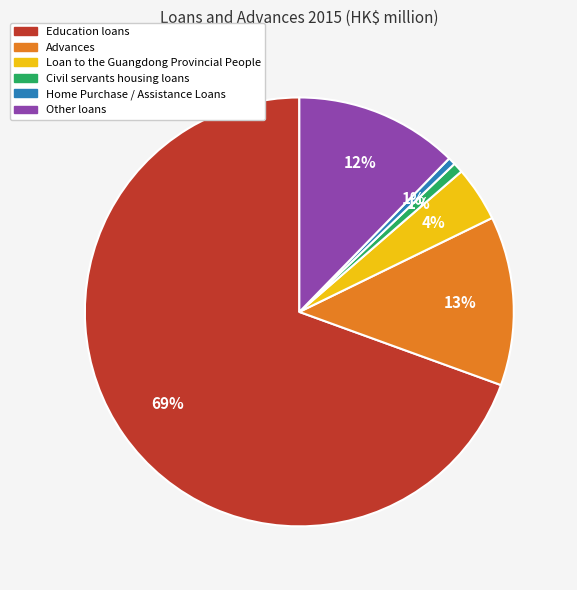

The Loan to the Guangdong Provincial People slice represents 4% of the pie. True or false?

True